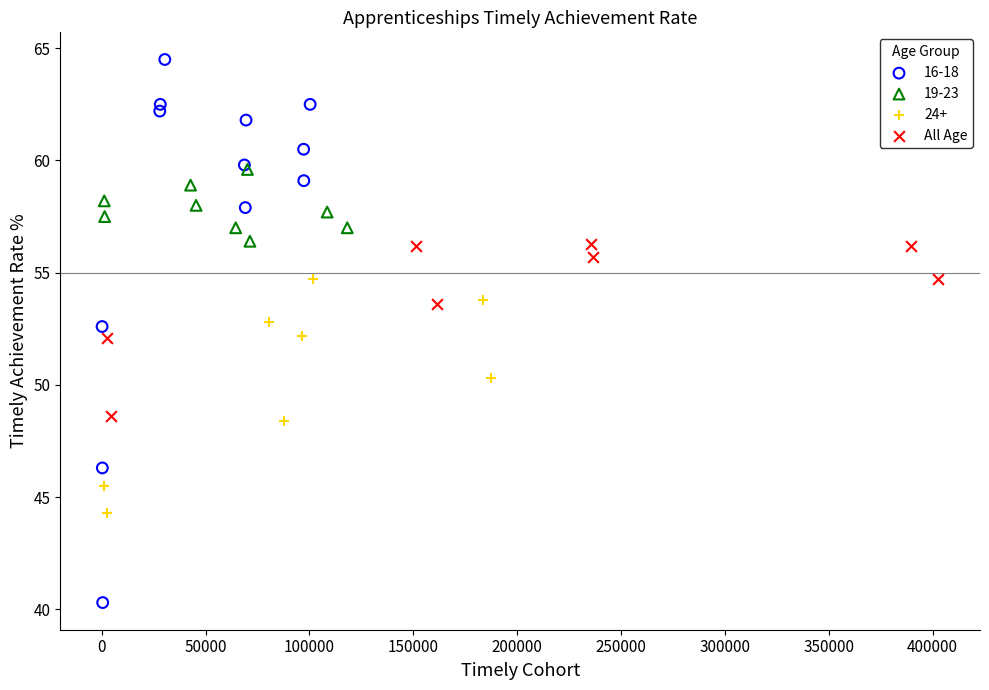

Which series reaches the maximum Y coordinate?

16-18